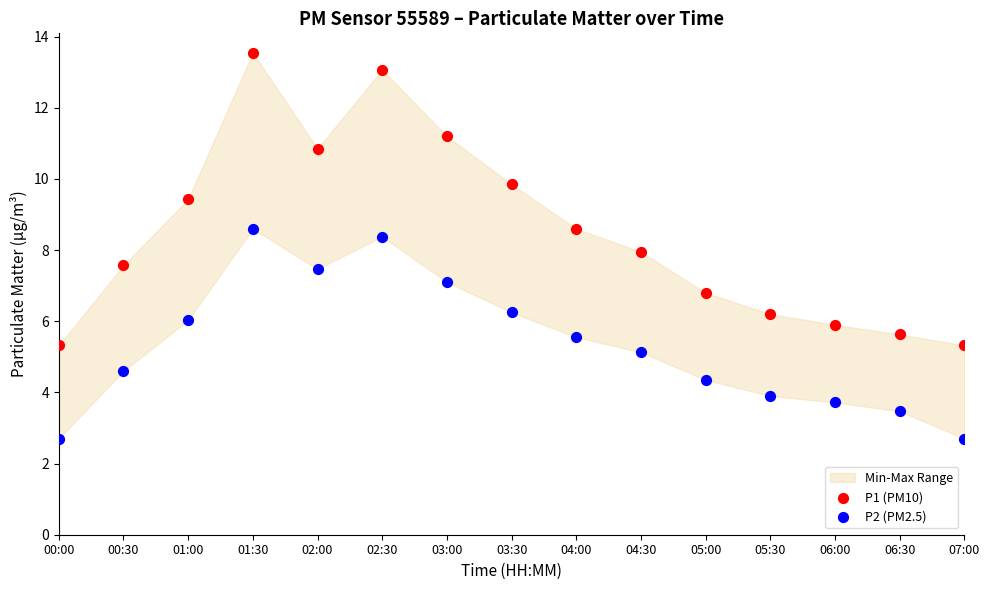

Which series contains the lowest Y value?

P2 (PM2.5)